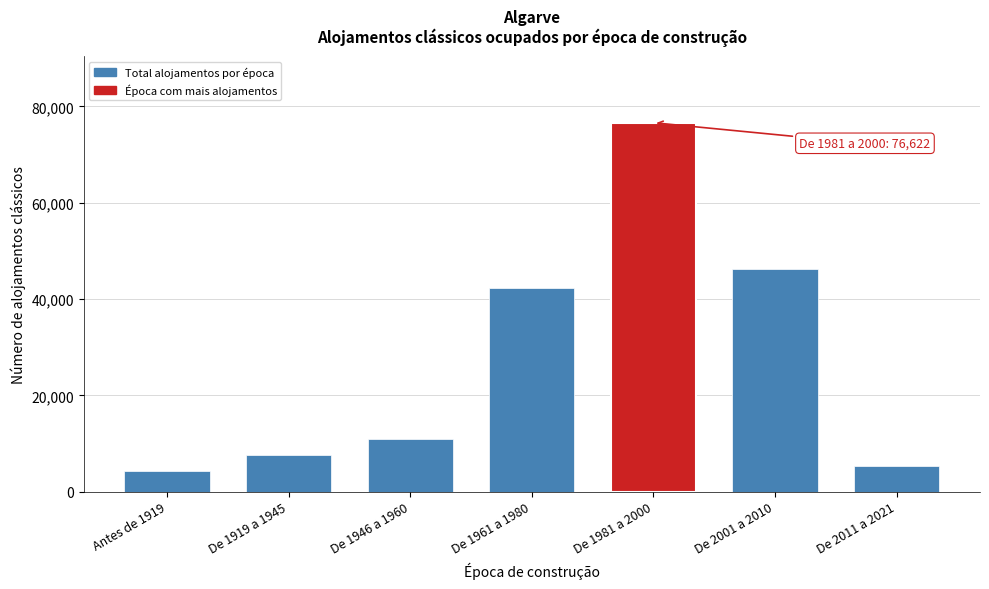

Reading left to right, transcribe all the data shown in this chart.

4342	7568	11032	42328	76622	46157	5346